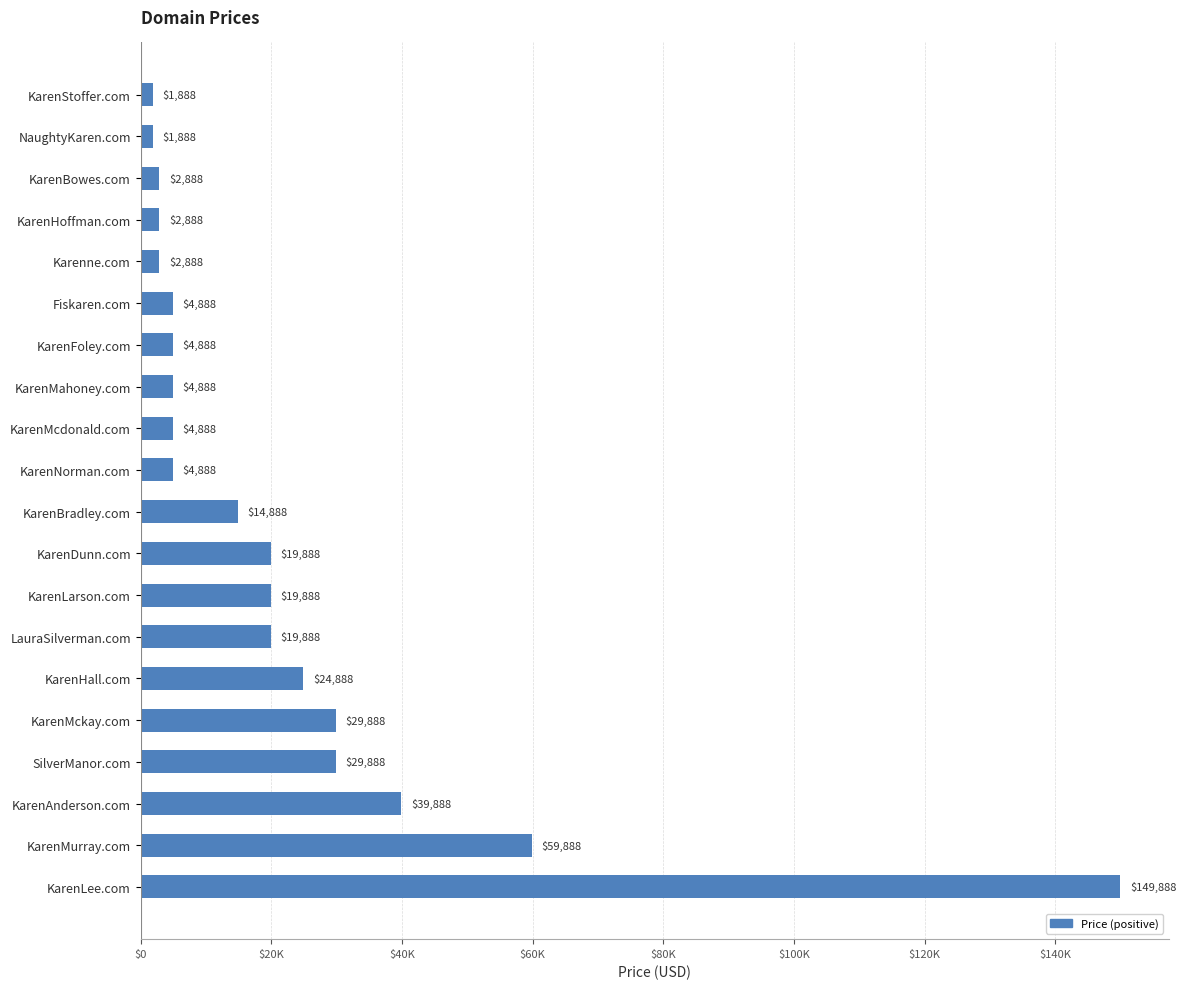

Does the chart contain any negative values?

No